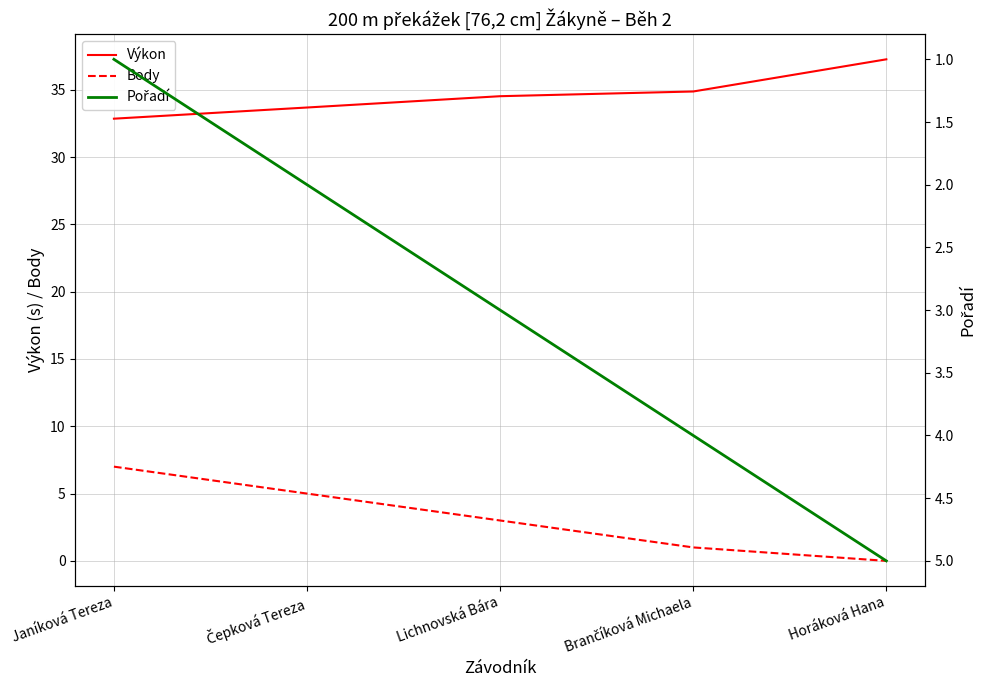

List the labels in order of Výkon value, smallest first.

Janíková Tereza, Čepková Tereza, Lichnovská Bára, Brančíková Michaela, Horáková Hana